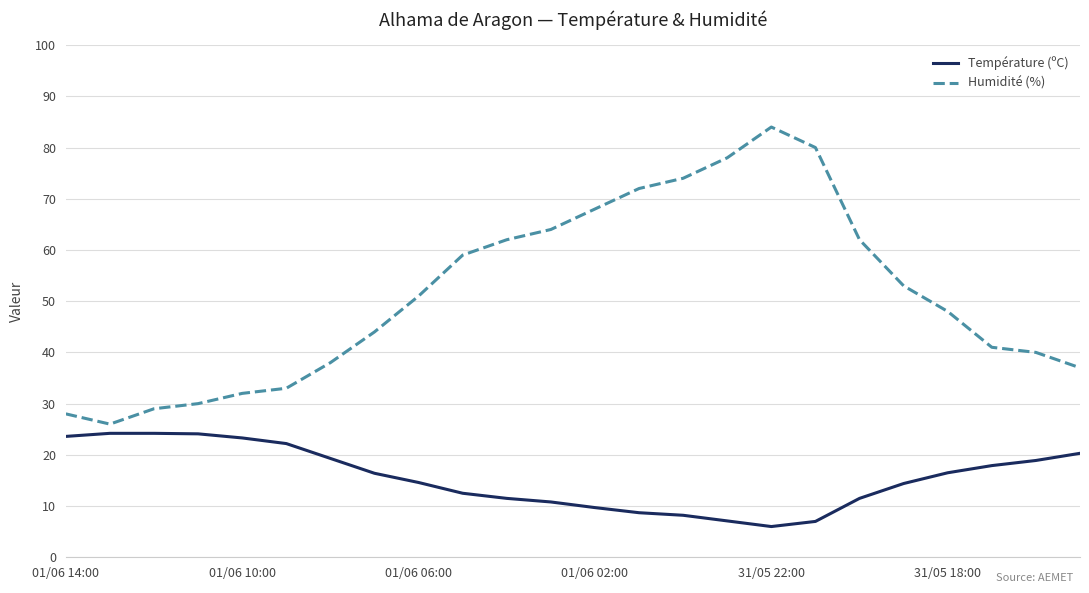

Count the number of data series in this chart.

2